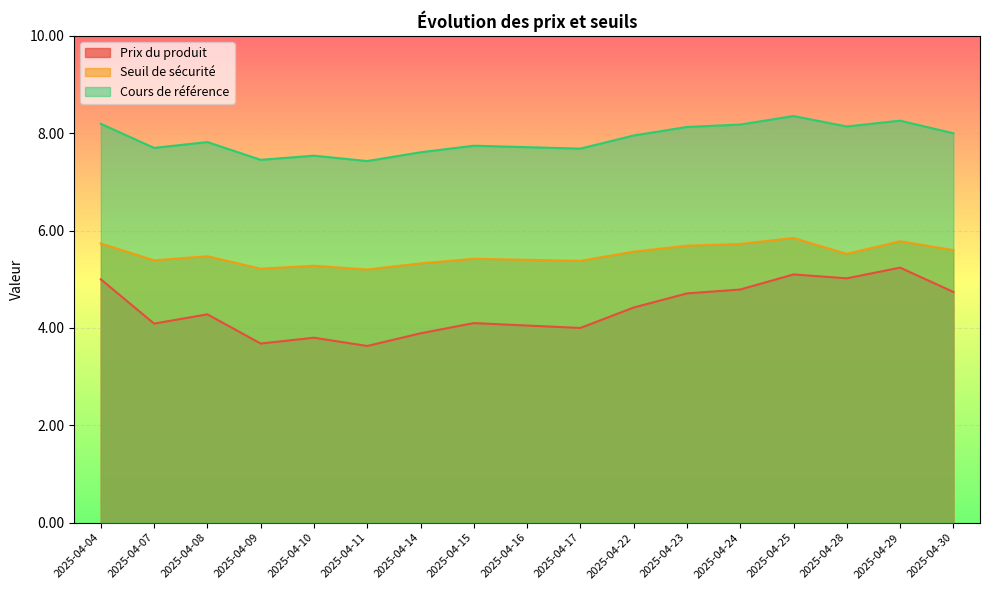

The value of Cours de référence at 2025-04-11 is 3.4. True or false?

False